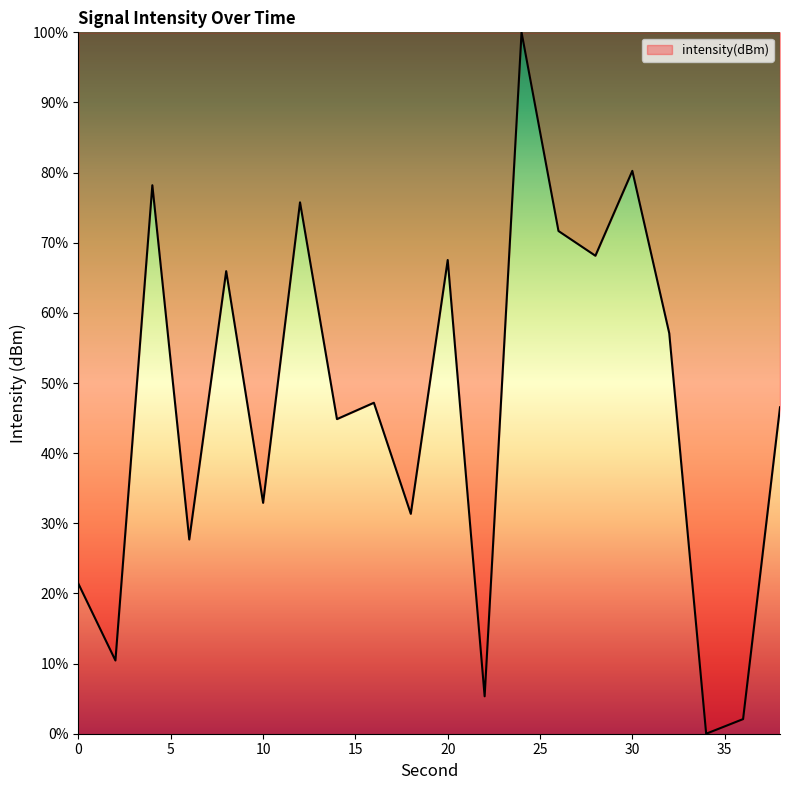

What is the maximum value shown in the chart?

100.0